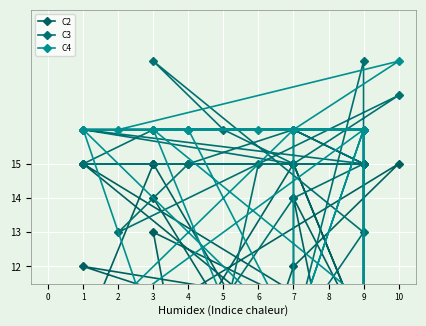

Count the number of data series in this chart.

3